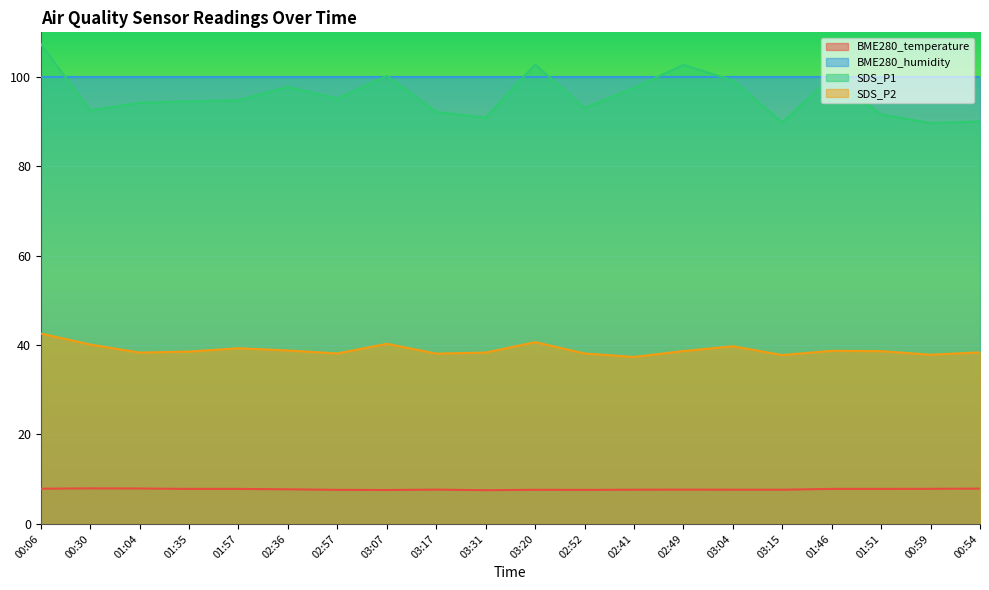

Is the value of BME280_temperature at 01:51 greater than the value of SDS_P1 at 03:15?

No